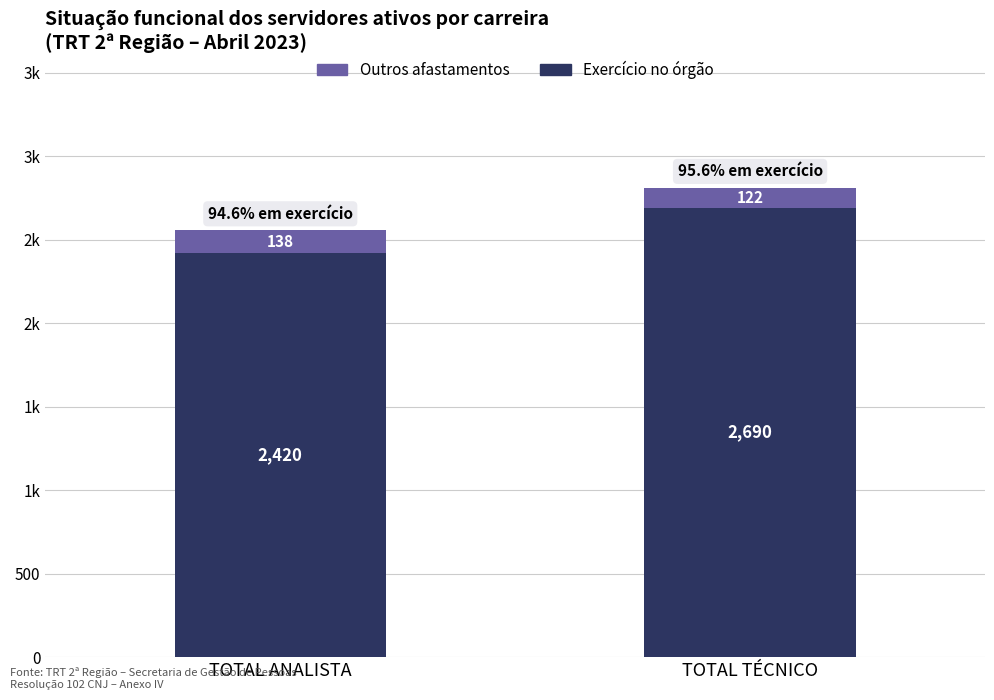

Are the bars grouped side by side (vs. stacked)?

No